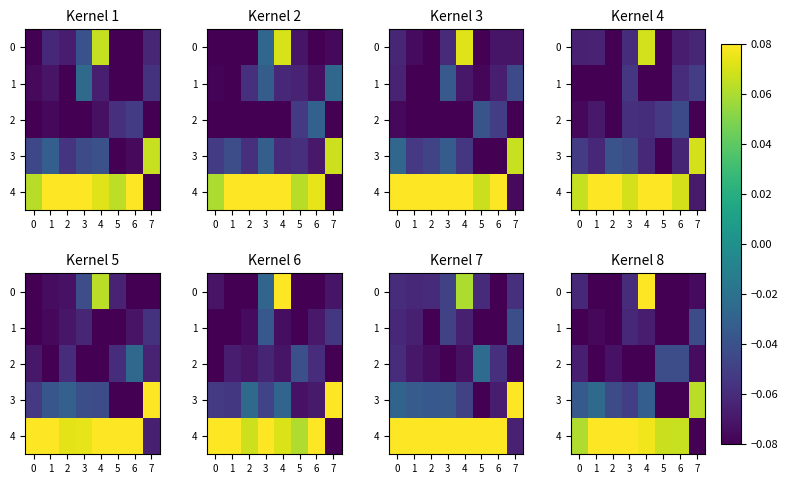

How many distinct data groups are displayed?

5